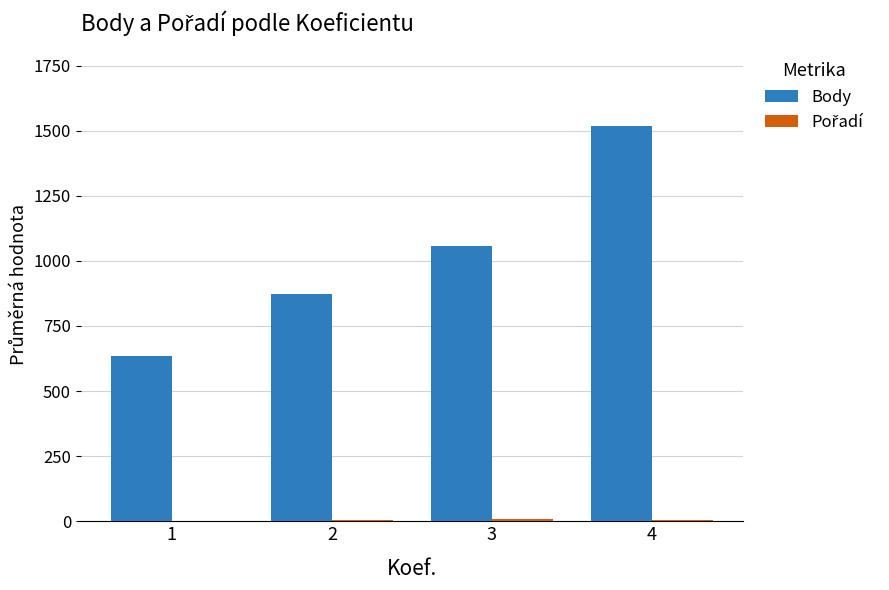

Between 1 and 3, which series saw the biggest shift?

Body